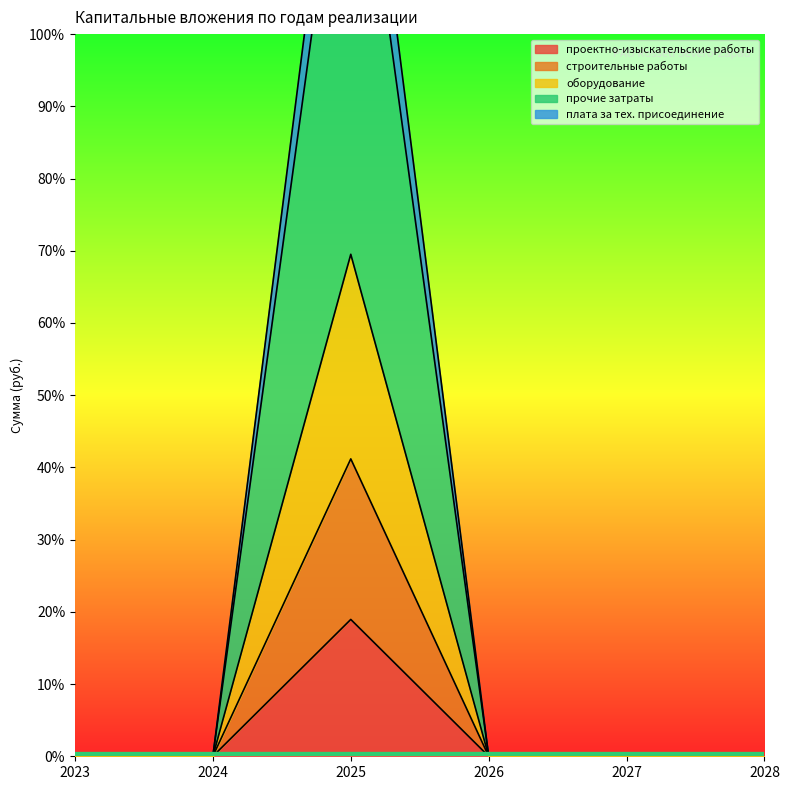

Is it true that строительные работы equals 31302067.4 at 2027?

False